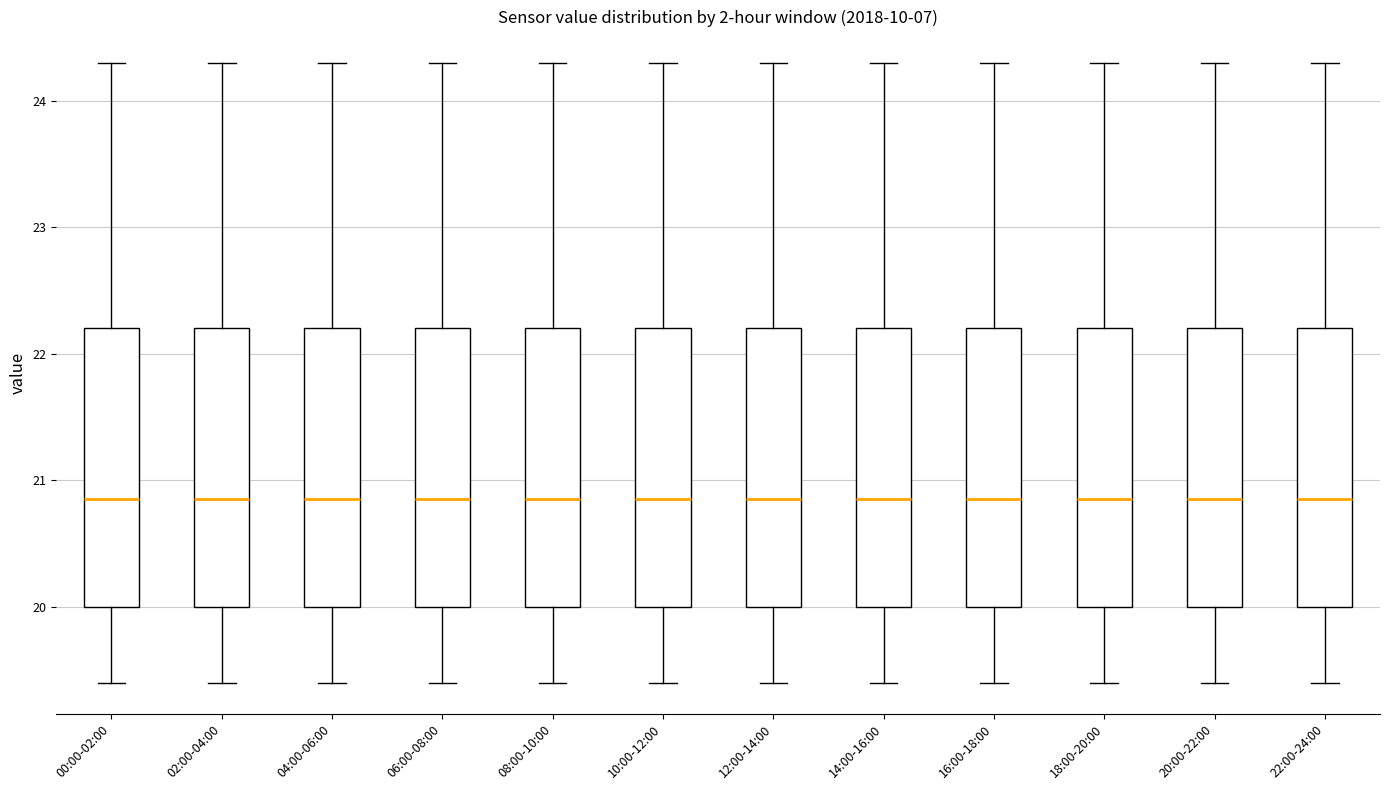

Reading left to right, read every box against the y-axis: the position of its median line, the range the box covers, and the ends of its whiskers. The values are not printed on the chart, so give them approximately, as read against the axis.

00:00-02:00: median 20.9, box 20.0 to 22.2, whiskers 19.4 to 24.3
02:00-04:00: median 20.9, box 20.0 to 22.2, whiskers 19.4 to 24.3
04:00-06:00: median 20.9, box 20.0 to 22.2, whiskers 19.4 to 24.3
06:00-08:00: median 20.9, box 20.0 to 22.2, whiskers 19.4 to 24.3
08:00-10:00: median 20.9, box 20.0 to 22.2, whiskers 19.4 to 24.3
10:00-12:00: median 20.9, box 20.0 to 22.2, whiskers 19.4 to 24.3
12:00-14:00: median 20.9, box 20.0 to 22.2, whiskers 19.4 to 24.3
14:00-16:00: median 20.9, box 20.0 to 22.2, whiskers 19.4 to 24.3
16:00-18:00: median 20.9, box 20.0 to 22.2, whiskers 19.4 to 24.3
18:00-20:00: median 20.9, box 20.0 to 22.2, whiskers 19.4 to 24.3
20:00-22:00: median 20.9, box 20.0 to 22.2, whiskers 19.4 to 24.3
22:00-24:00: median 20.9, box 20.0 to 22.2, whiskers 19.4 to 24.3